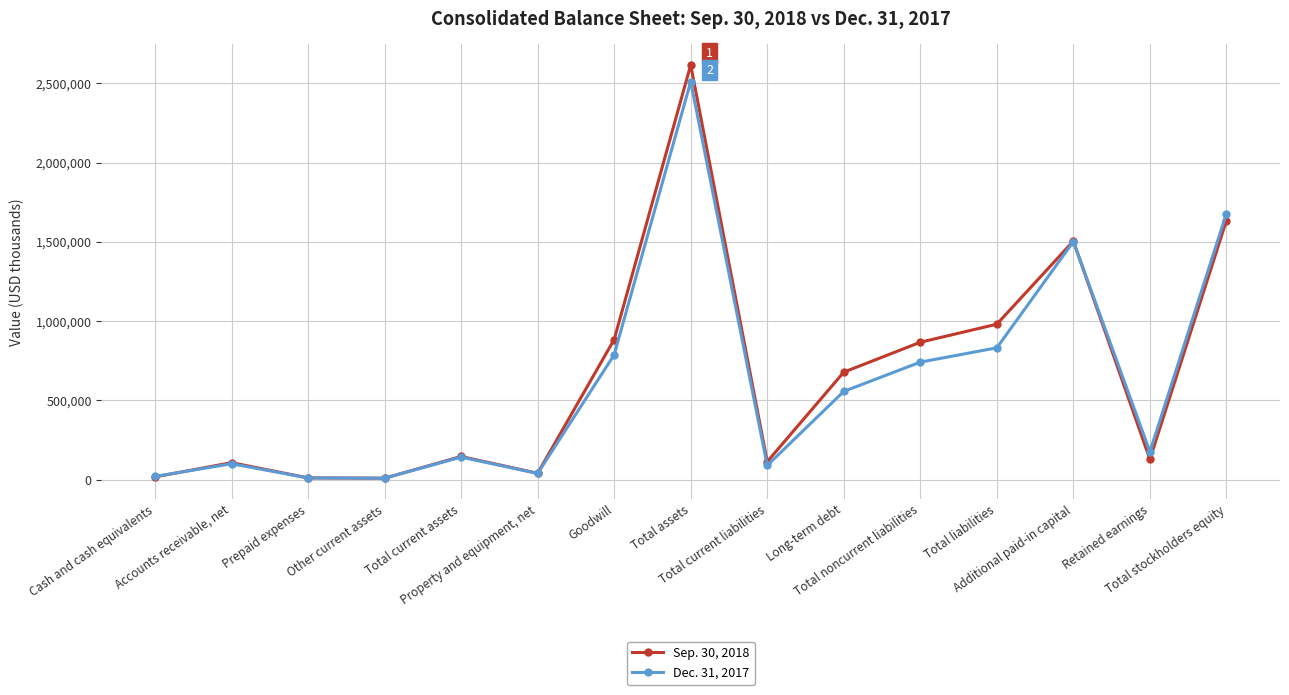

At which label is Dec. 31, 2017 closest to 1260425?

Additional paid-in capital